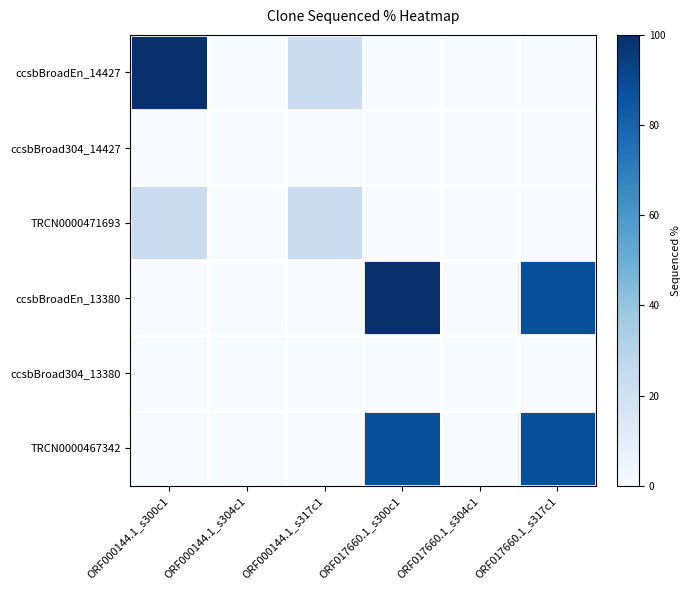

At which category is the sum across all series the highest?

ORF017660.1_s300c1